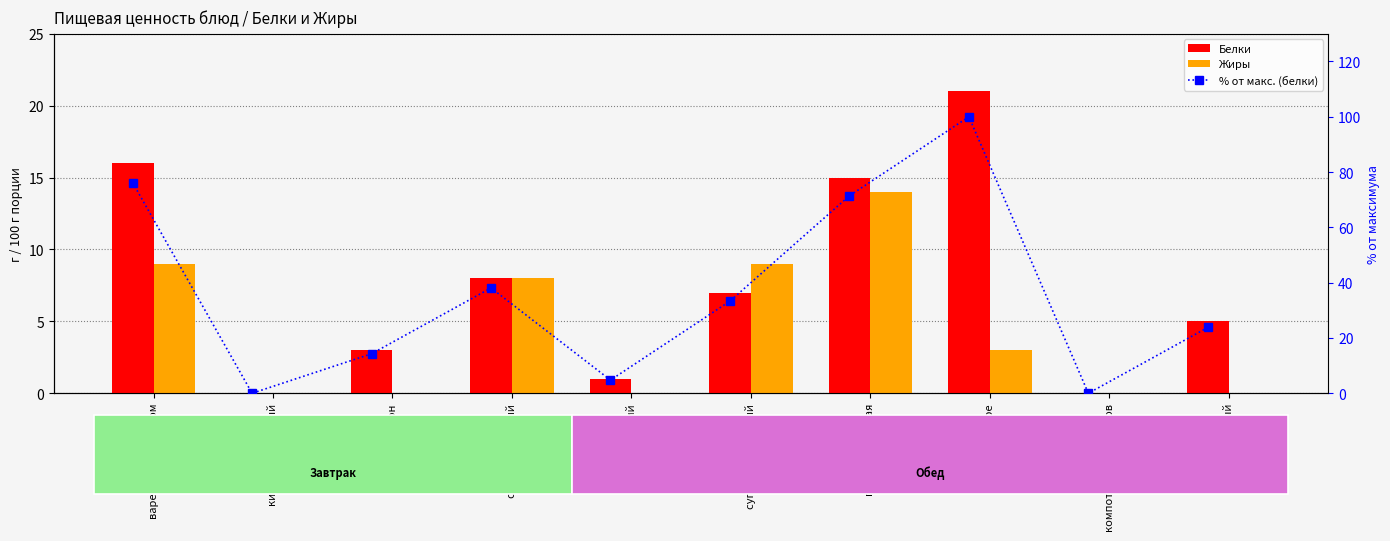

What is the difference between the Жиры values at компот из сухофруктов and птица запеченая?

14.0